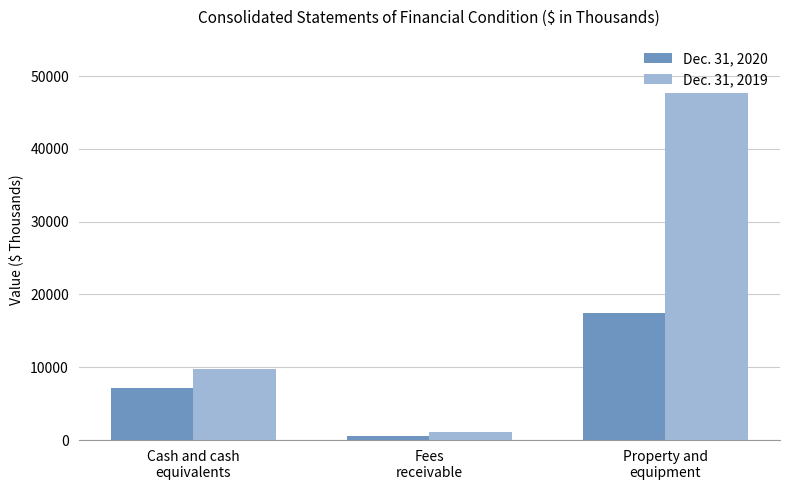

What is the difference between the Dec. 31, 2019 values at Property and
equipment and Fees
receivable?

46635